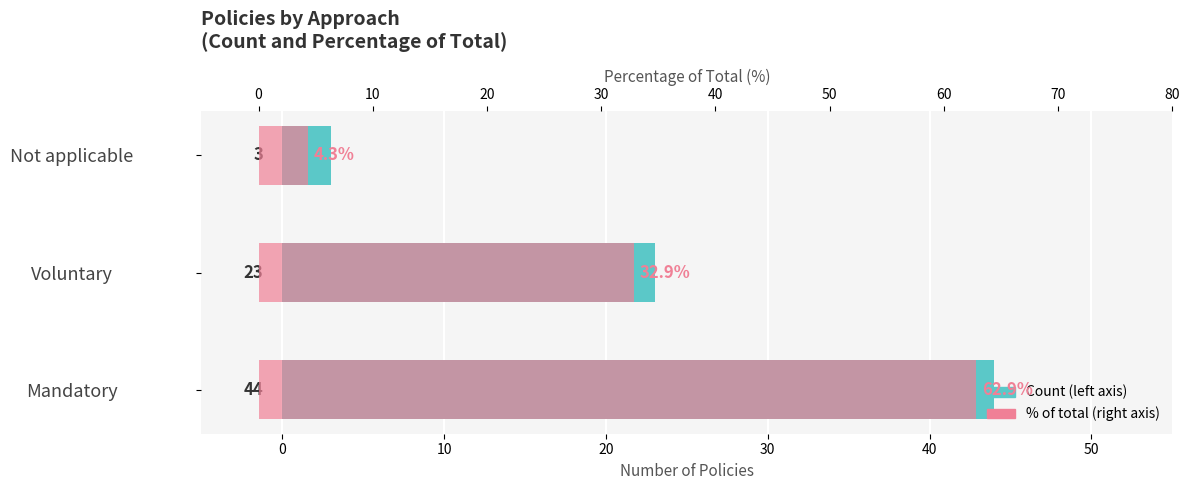

What is the greatest value displayed?

62.9